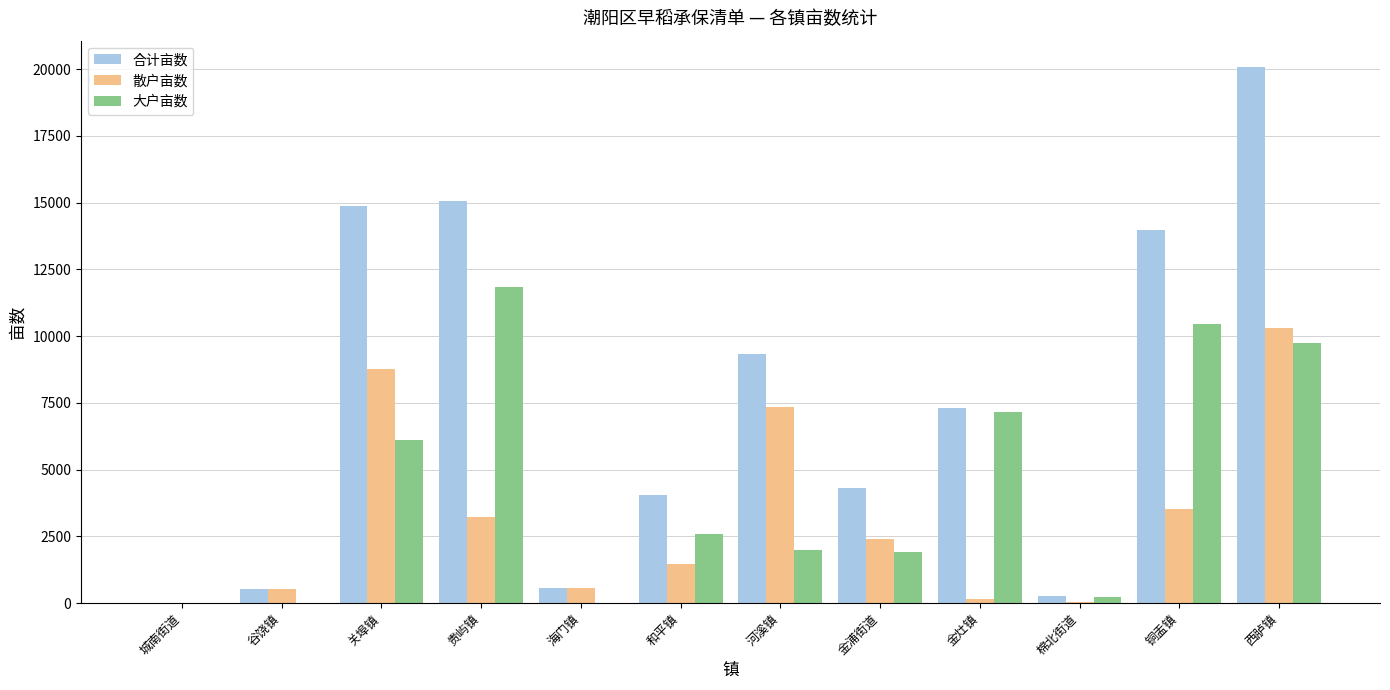

What is the sum of all 散户亩数 values?

38361.7